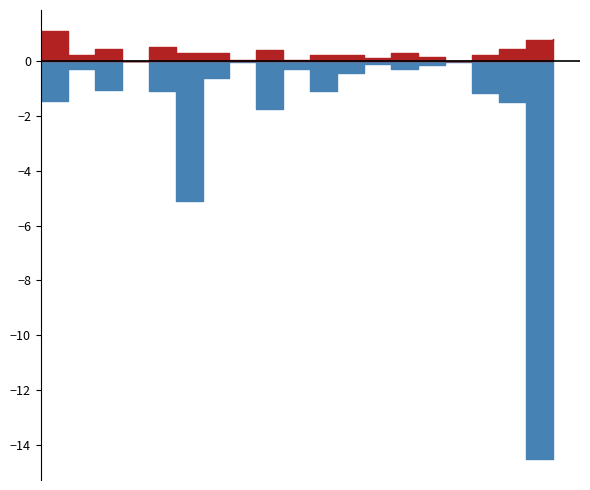

How many data points does each series have?

20